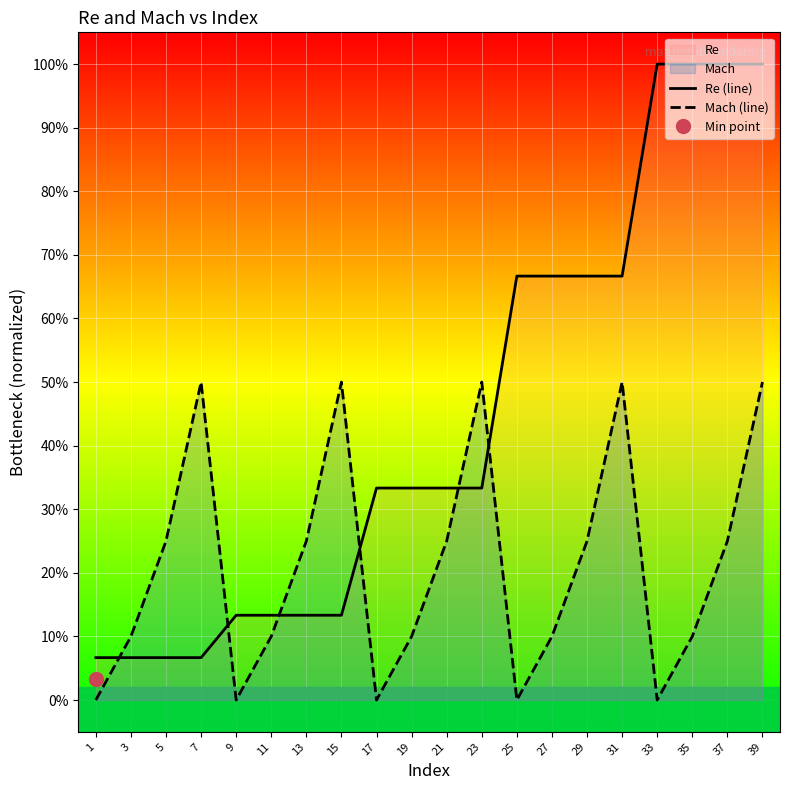

Which label corresponds to the largest value in the chart?

33